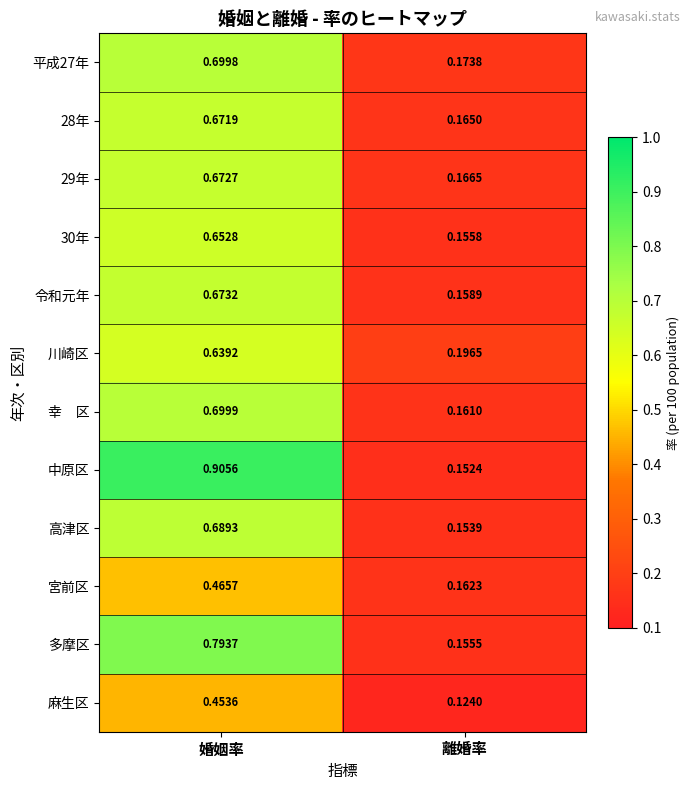

Which label corresponds to the largest value in the chart?

婚姻率